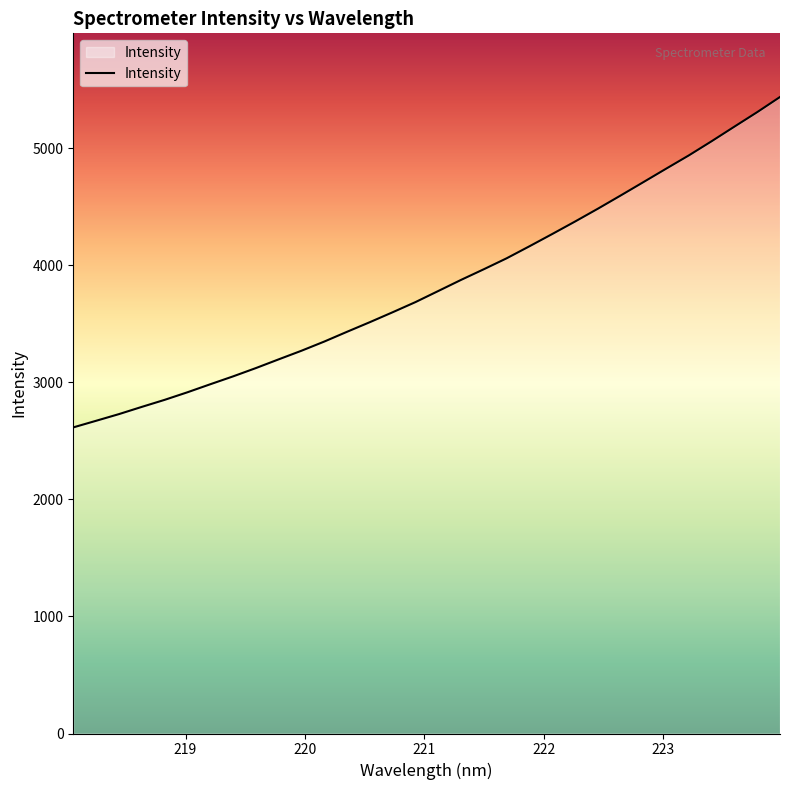

What is the maximum value shown in the chart?

5440.1